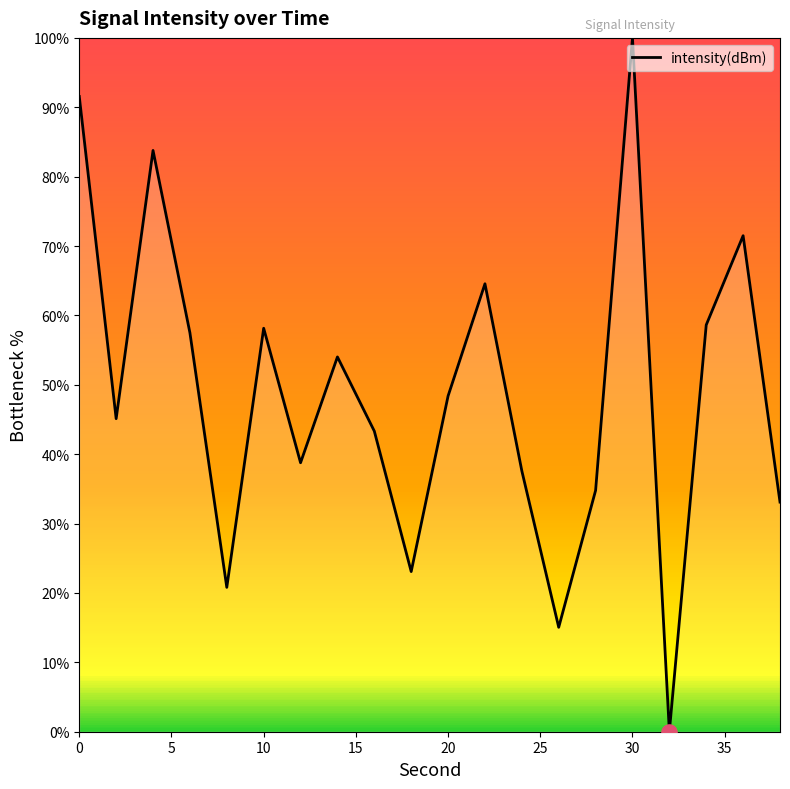

What is the difference between the maximum and minimum values?

100.0